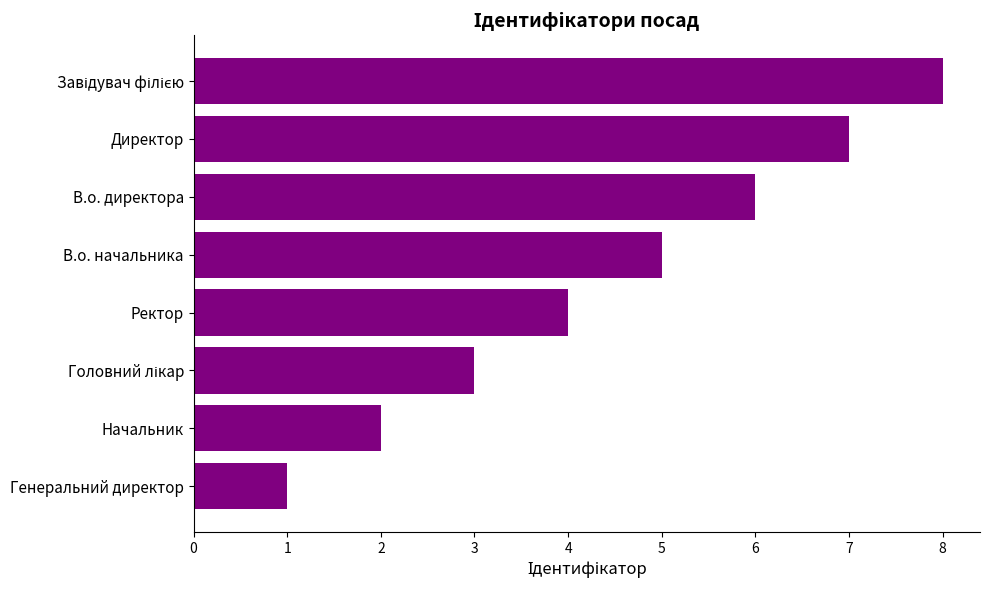

The value at В.о. директора is 2. True or false?

False